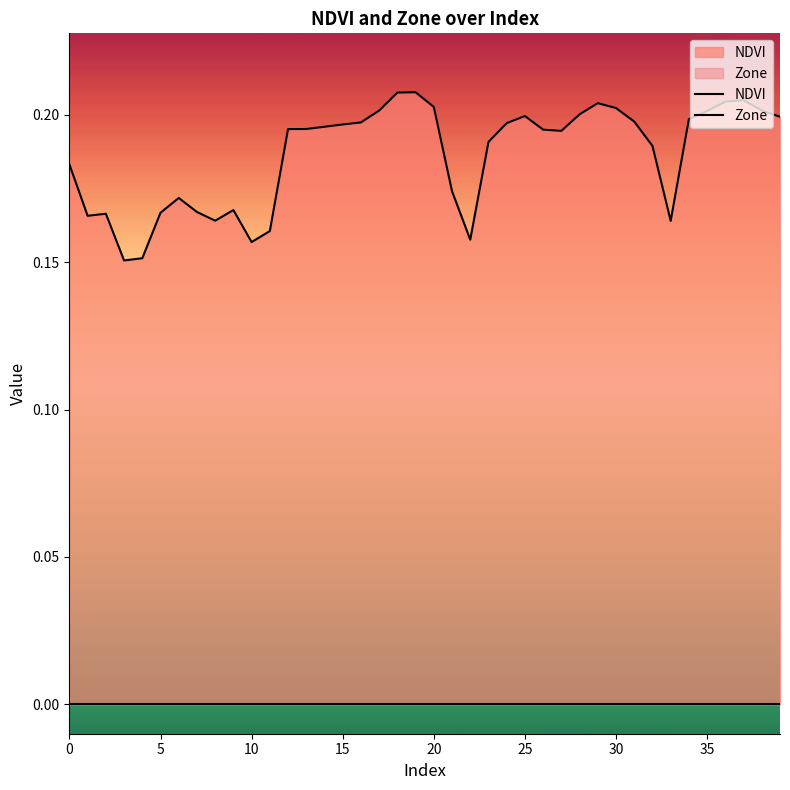

What is the total value across all series at 35?

0.2